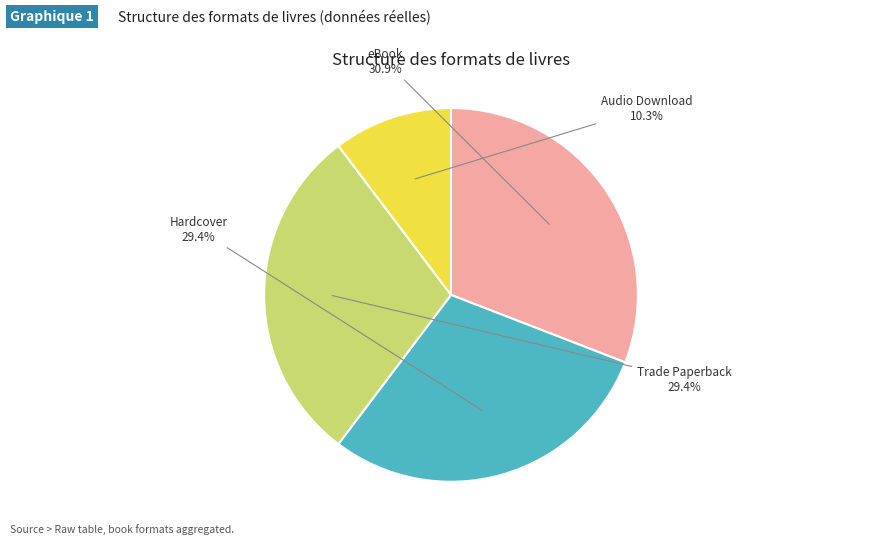

Which category has the smallest portion of the pie?

Audio Download